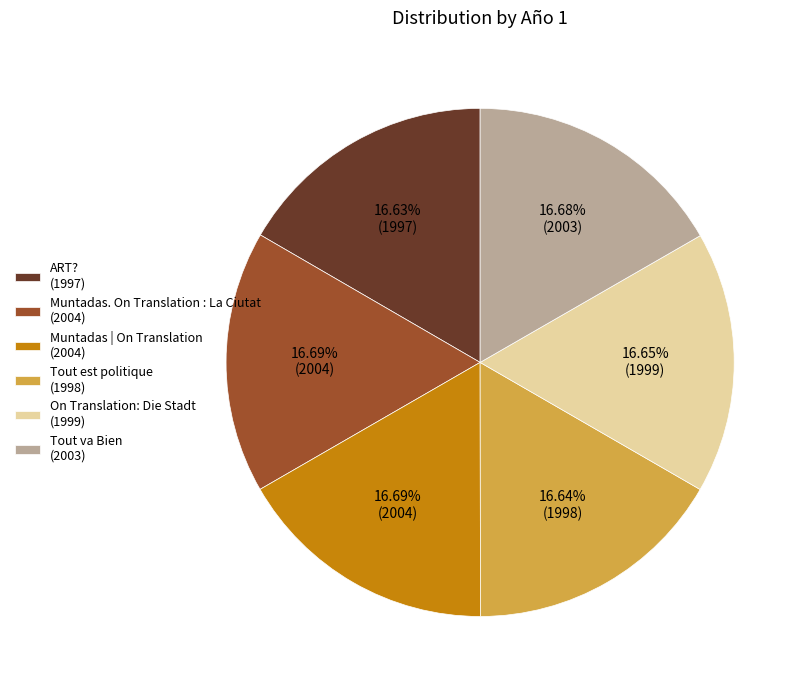

How many segments does this pie chart have?

6